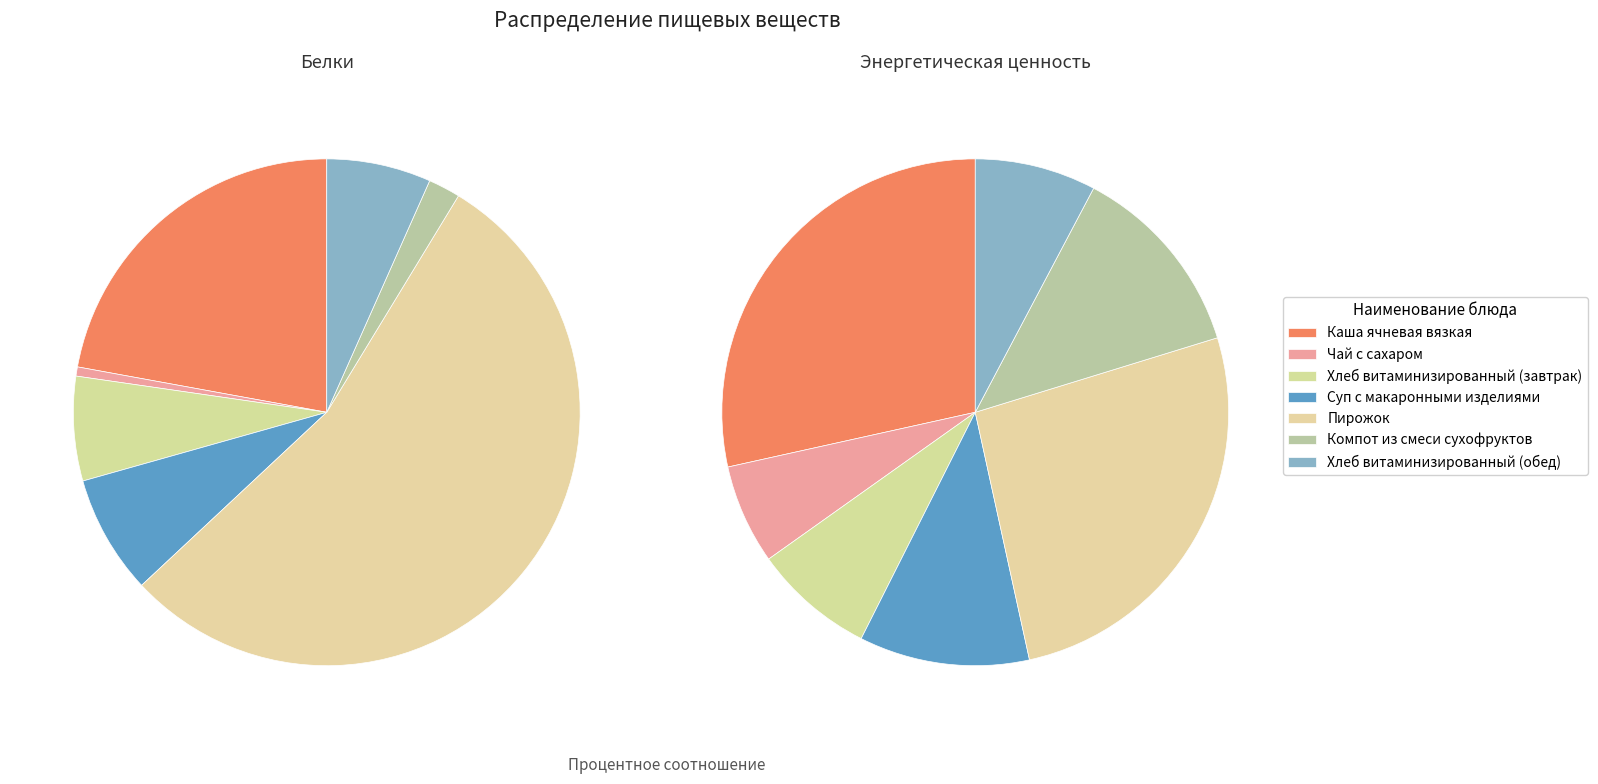

What is the smallest slice in the pie chart?

Чай с сахаром